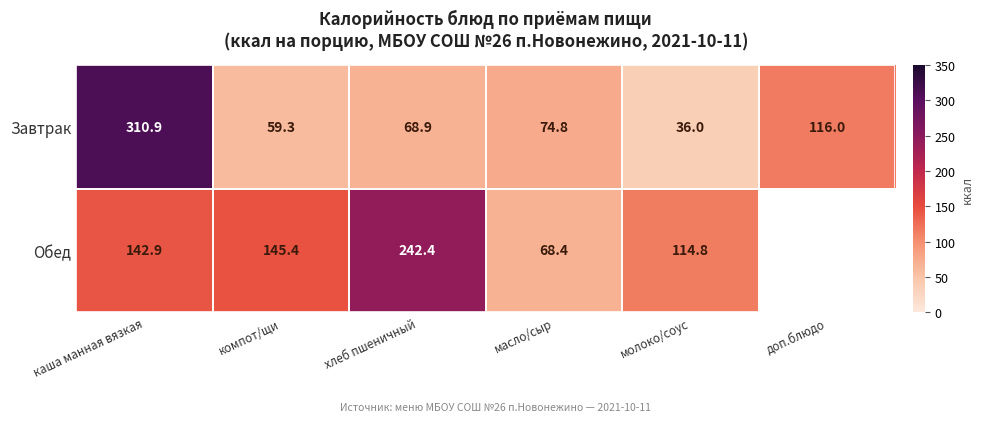

The value of Обед at компот/щи is 84.9. True or false?

False